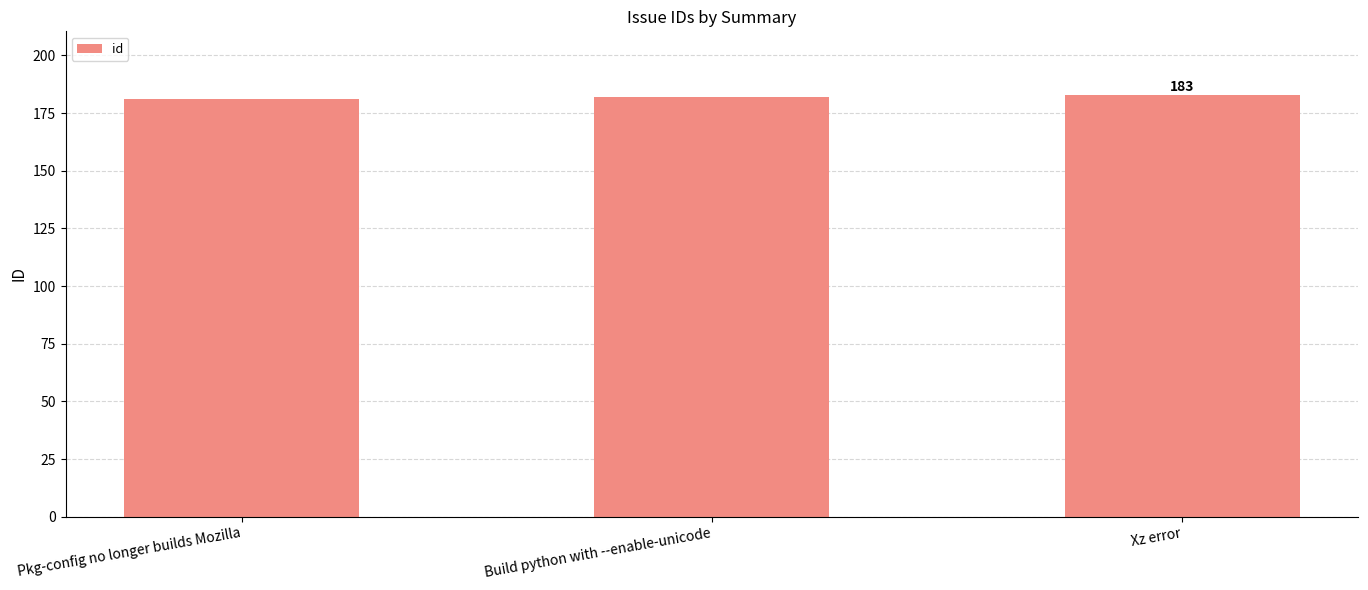

Approximately how many times larger is the value at Build python with --enable-unicode compared to Xz error?

1.0